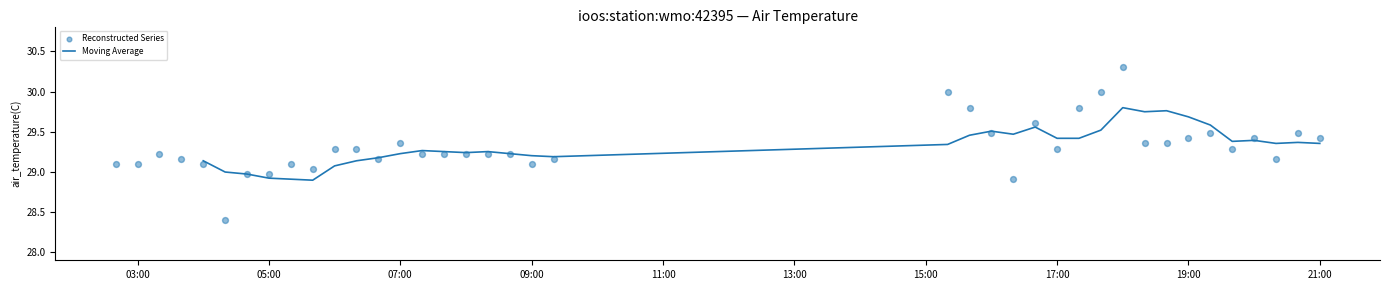

What is the lowest value of the Moving Average series?

28.9